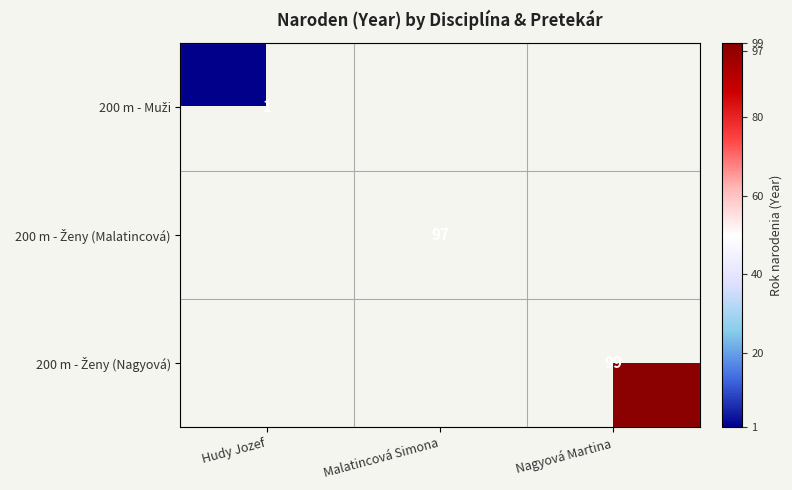

What is the total value across all series at Nagyová Martina?

99